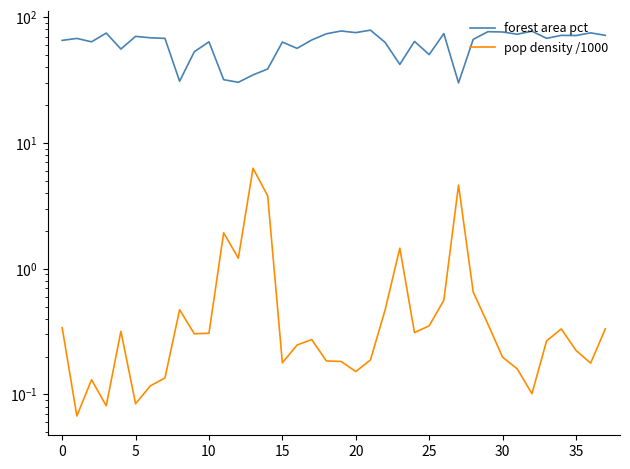

Does the chart have visible grid lines?

No